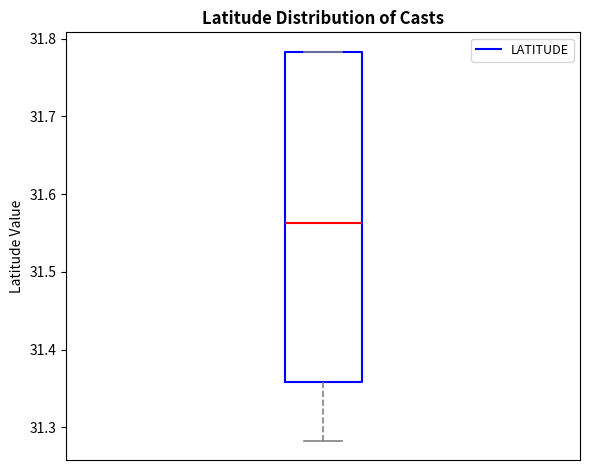

Transcribe this box plot: give where the median line is, the range the box spans, and where the two whiskers end, as read against the y-axis. The values are not printed on the chart, so give them approximately, as read against the axis.

median 31.56, box 31.36 to 31.78, whiskers 31.28 to 31.78